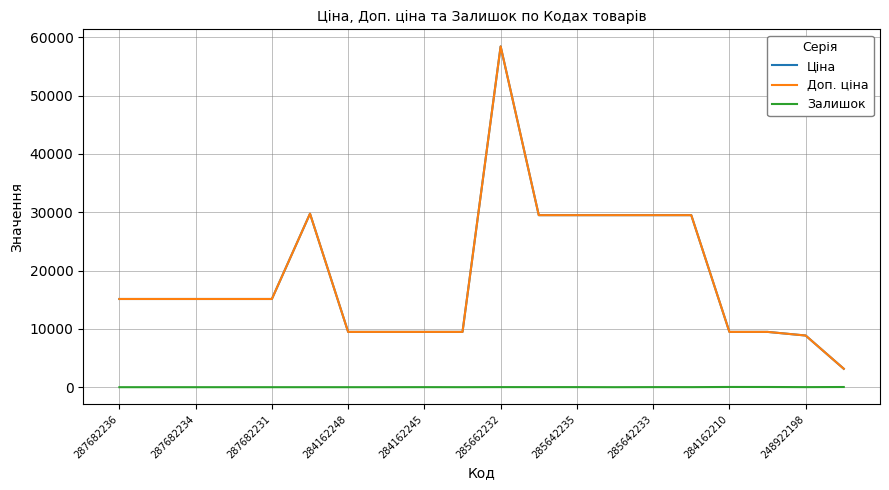

True or false: Ціна and Залишок intersect in this chart.

False